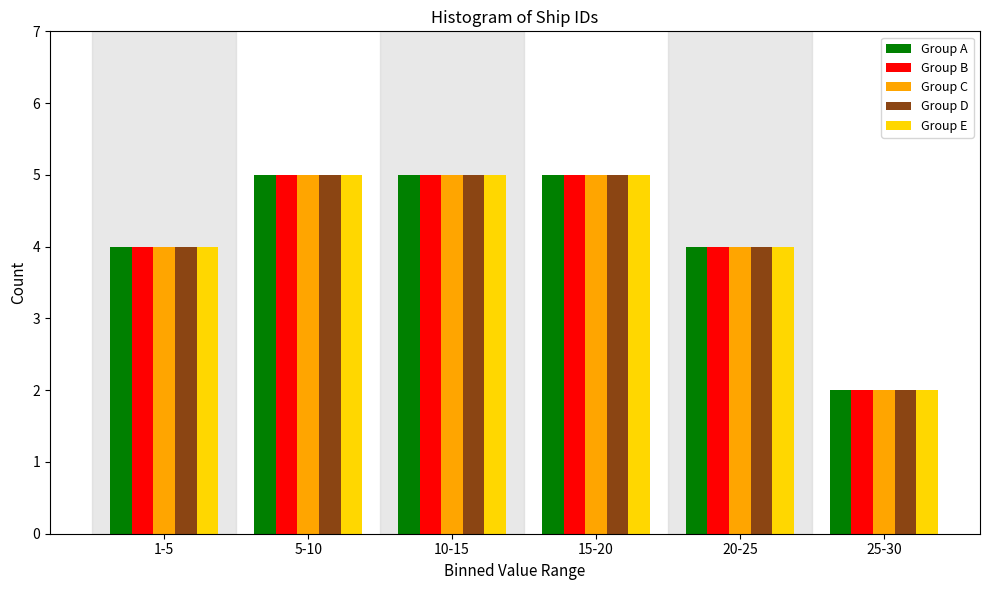

Reading left to right, what are all the values shown in this chart?

Group A: 1-5=4	5-10=5	10-15=5	15-20=5	20-25=4	25-30=2
Group B: 1-5=4	5-10=5	10-15=5	15-20=5	20-25=4	25-30=2
Group C: 1-5=4	5-10=5	10-15=5	15-20=5	20-25=4	25-30=2
Group D: 1-5=4	5-10=5	10-15=5	15-20=5	20-25=4	25-30=2
Group E: 1-5=4	5-10=5	10-15=5	15-20=5	20-25=4	25-30=2